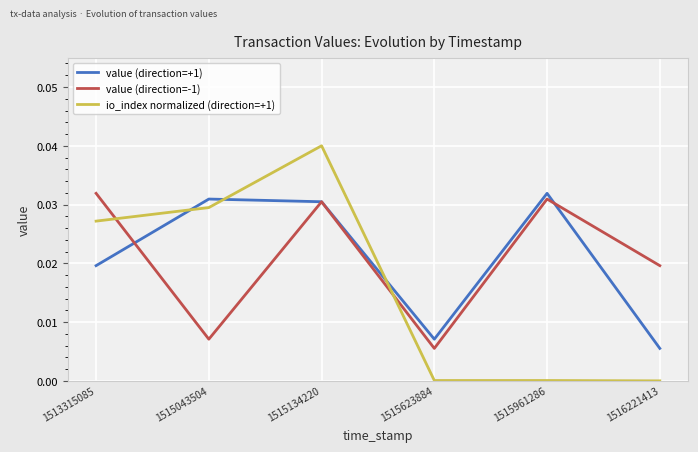

What are all the series names shown in the legend?

value (direction=+1), value (direction=-1), io_index normalized (direction=+1)